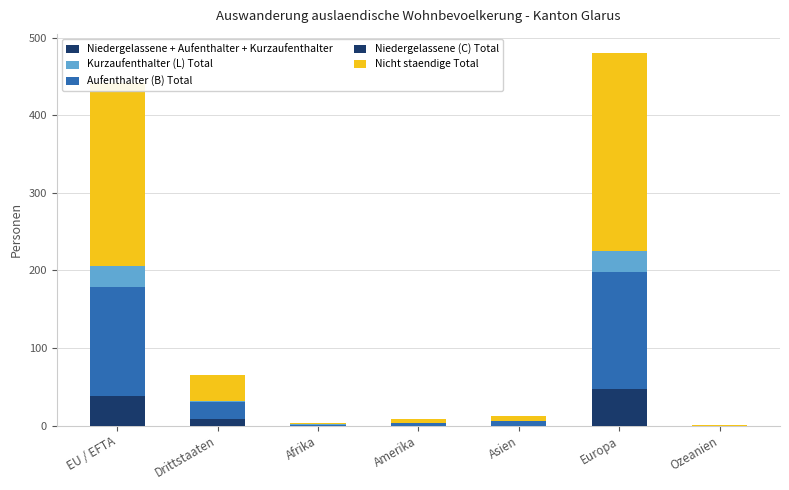

The value of Nicht staendige Total at Asien is 4. True or false?

False